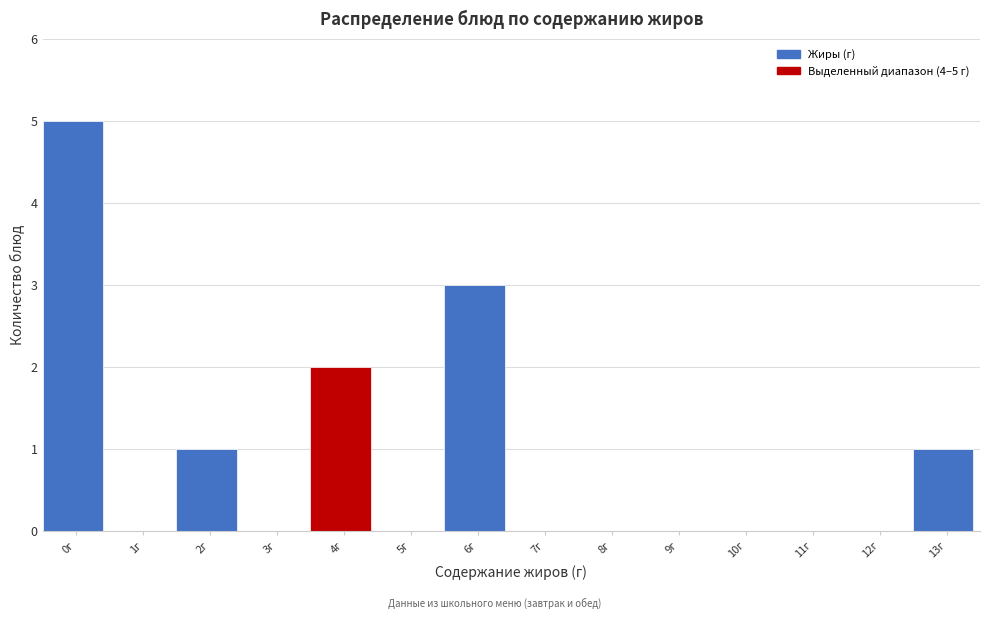

Reading left to right, what are all the values shown in this chart?

0г=5	1г=0	2г=1	3г=0	4г=2	5г=0	6г=3	7г=0	8г=0	9г=0	10г=0	11г=0	12г=0	13г=1